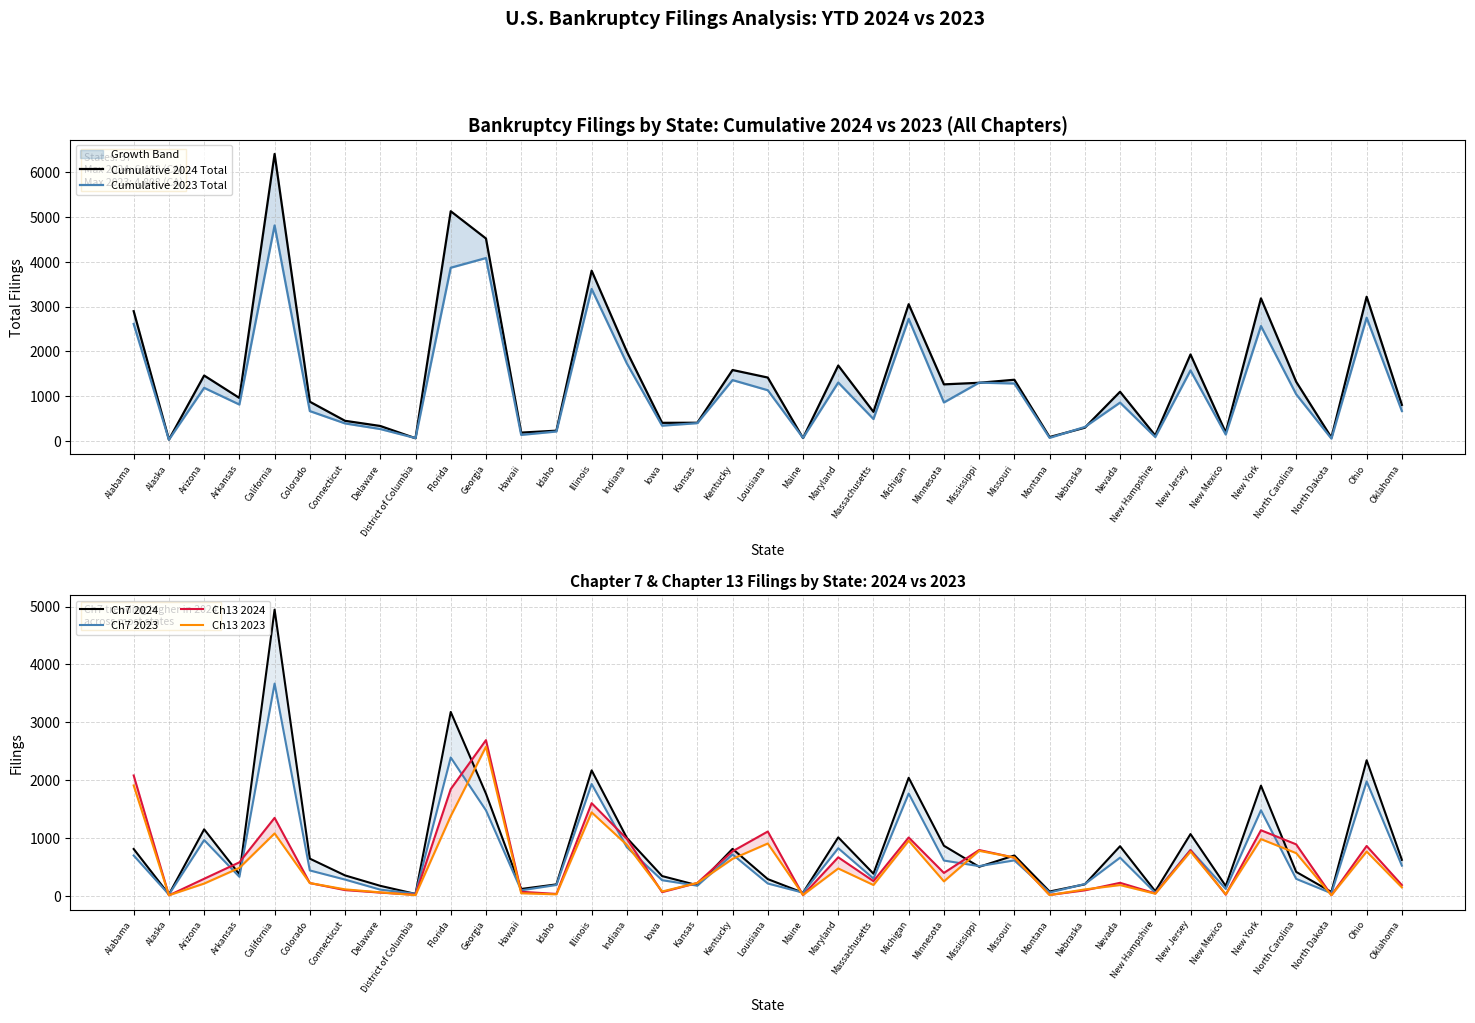

How many intersections are there between Ch7 2024 and Cumulative 2023 Total?

10